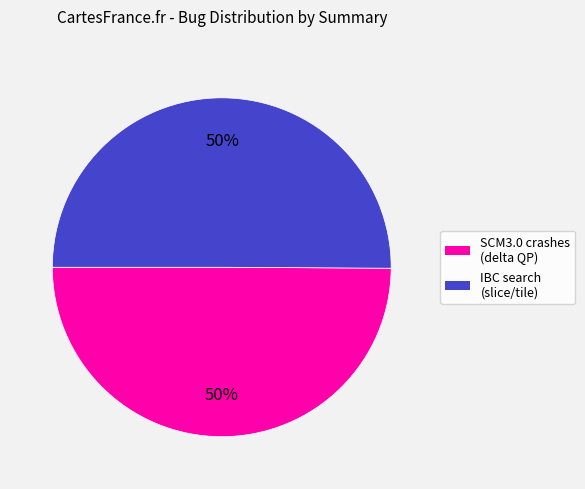

Do IBC search (slice/tile) and SCM3.0 crashes (delta QP) together represent more than half of the pie?

Yes